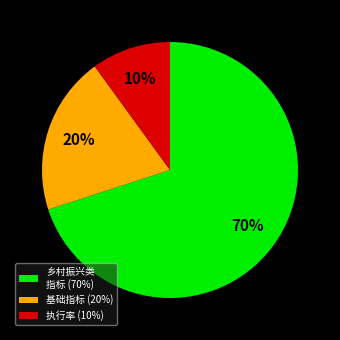

True or false: 乡村振兴类 指标 (70%) accounts for 70% of the total.

True